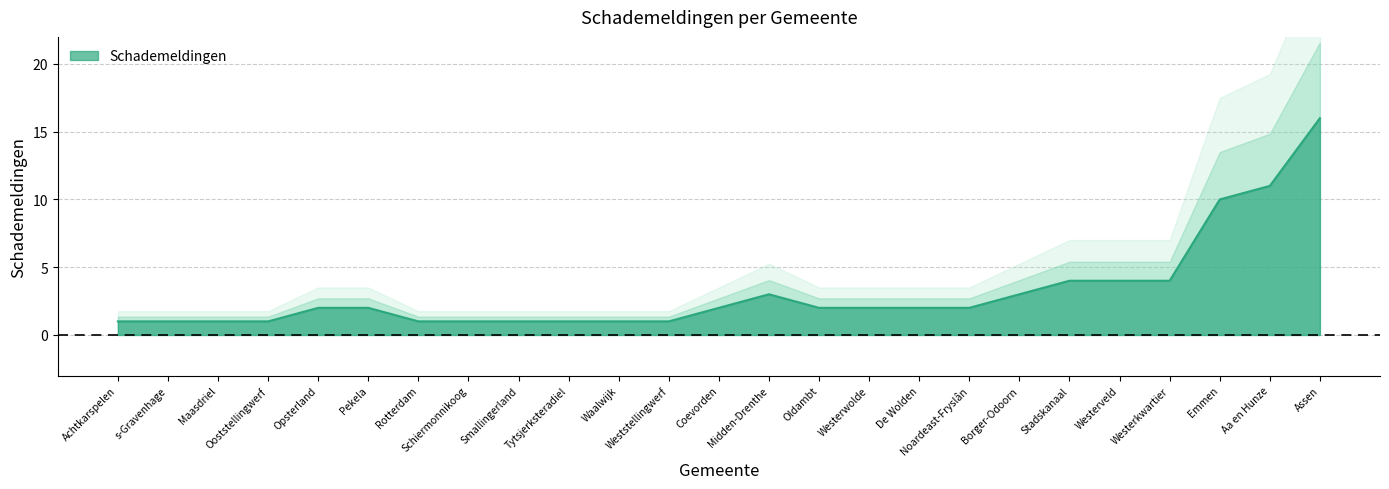

How many categories are shown in the chart?

25